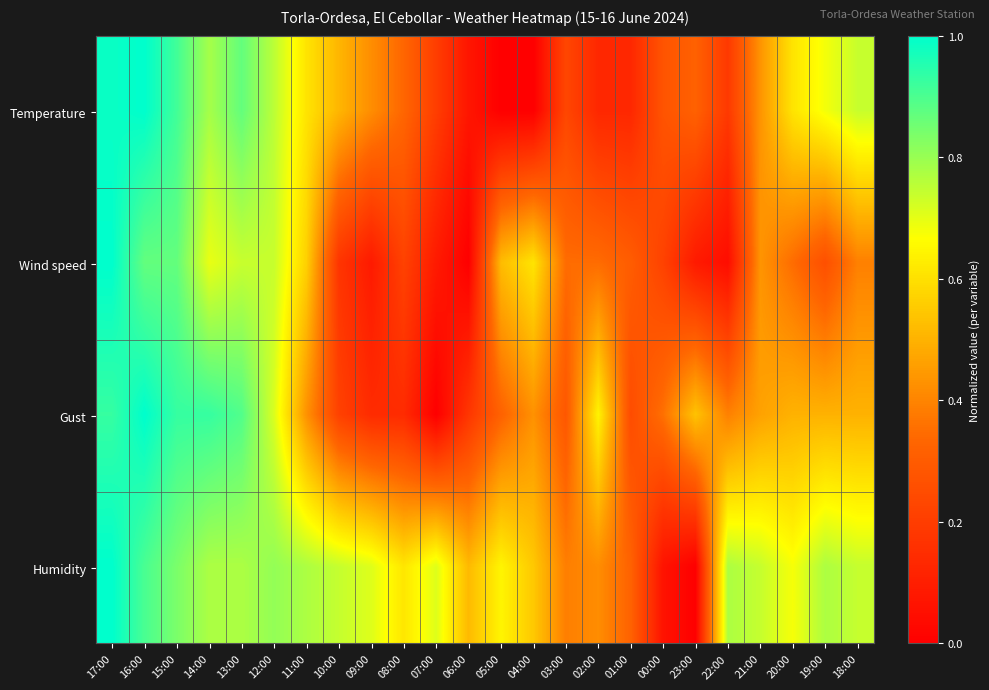

Between 12:00 and 08:00, which is larger?

12:00